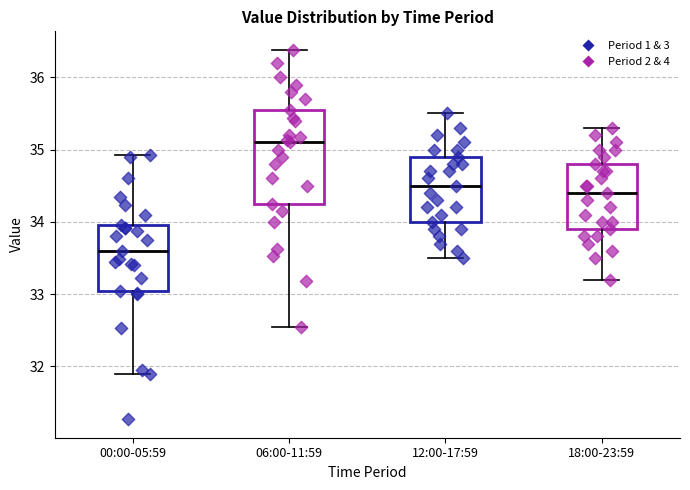

Reading left to right, transcribe this box plot: for each box, give where its median line is, the range the box spans, and where its two whiskers end, as read against the y-axis. The values are not printed on the chart, so give them approximately, as read against the axis.

00:00-05:59: median 33.6, box 33.1 to 34.0, whiskers 31.9 to 34.9
06:00-11:59: median 35.1, box 34.3 to 35.6, whiskers 32.6 to 36.4
12:00-17:59: median 34.5, box 34.0 to 34.9, whiskers 33.5 to 35.5
18:00-23:59: median 34.4, box 33.9 to 34.8, whiskers 33.2 to 35.3